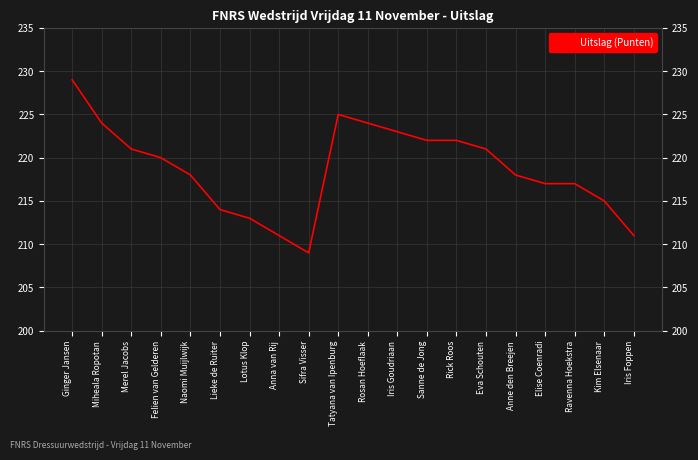

Which label corresponds to the largest value in the chart?

Ginger Jansen